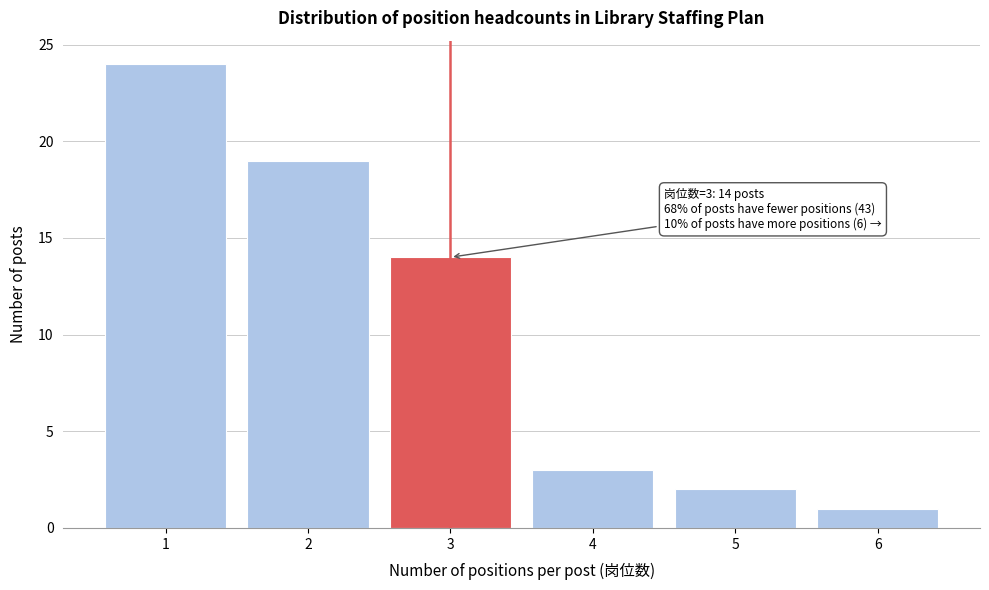

Reading right to left, transcribe all the data shown in this chart.

1	2	3	14	19	24